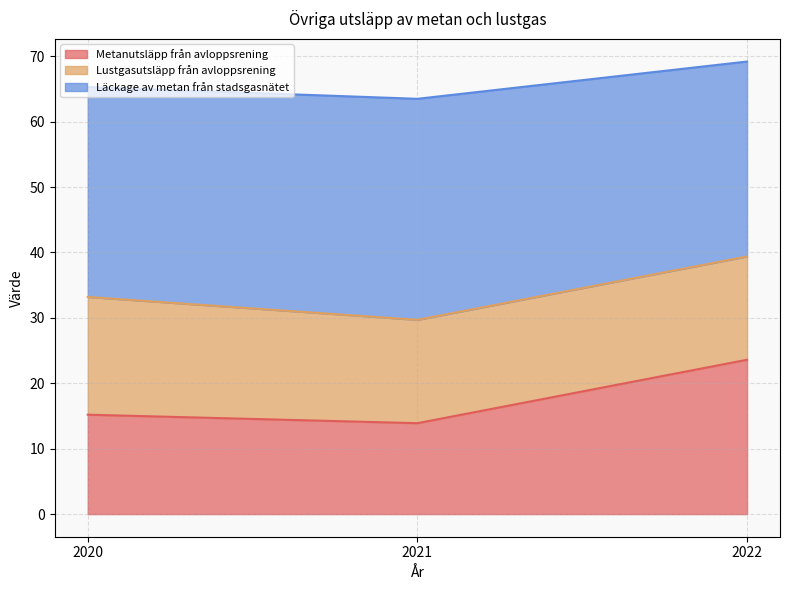

Which label corresponds to the smallest value in the chart?

2021